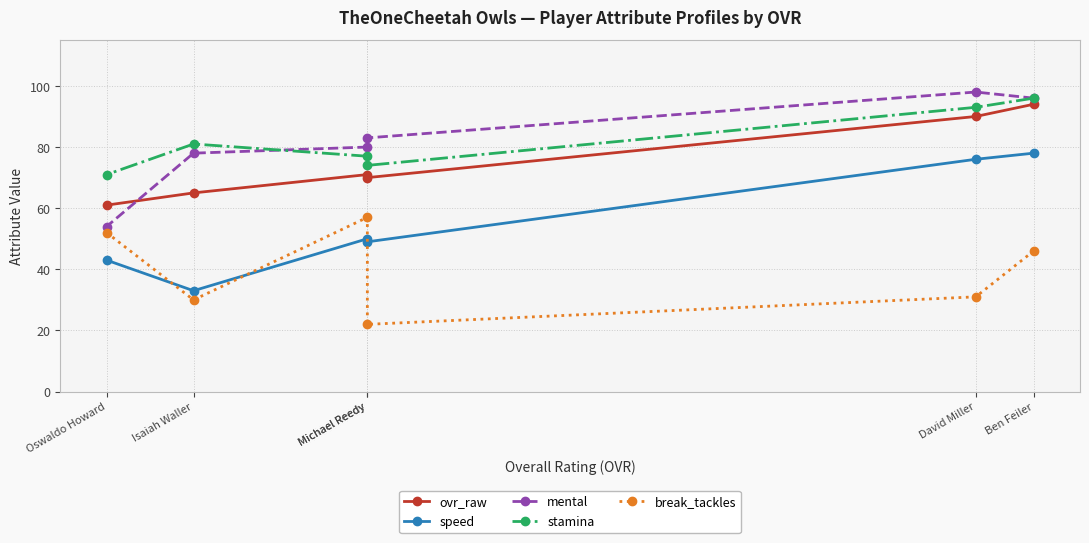

Where does the speed series first go above 50?

Ben Feiler